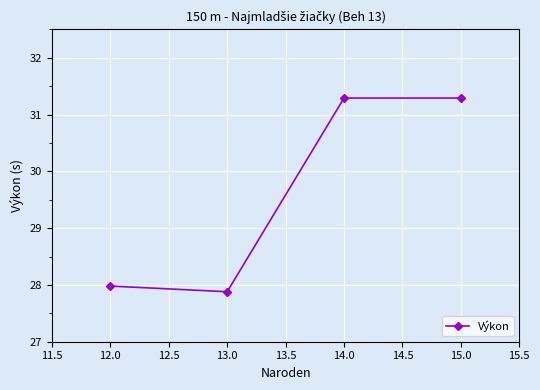

The value at 13.0 is 46.7. True or false?

False